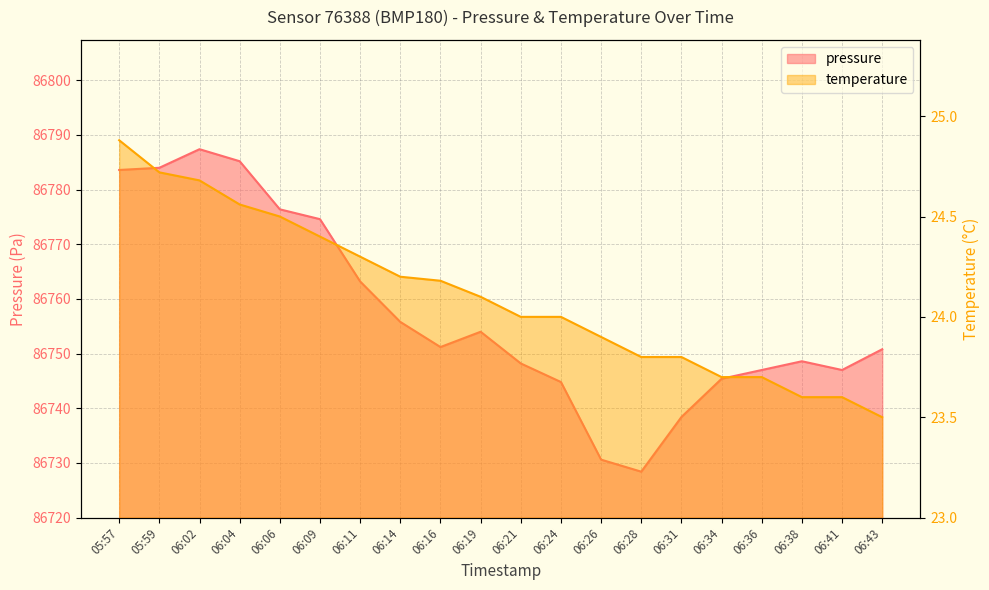

Which series has the largest total across all categories?

pressure